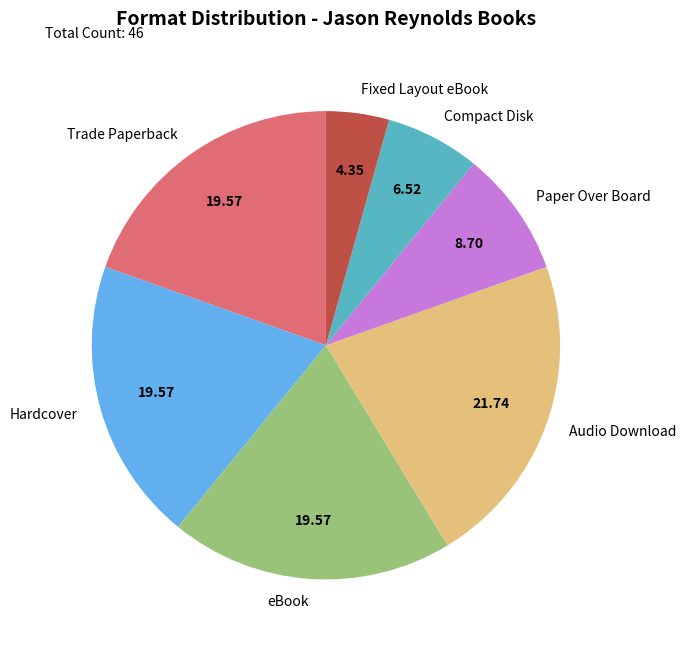

Is the sum of Compact Disk and Audio Download greater than half?

No